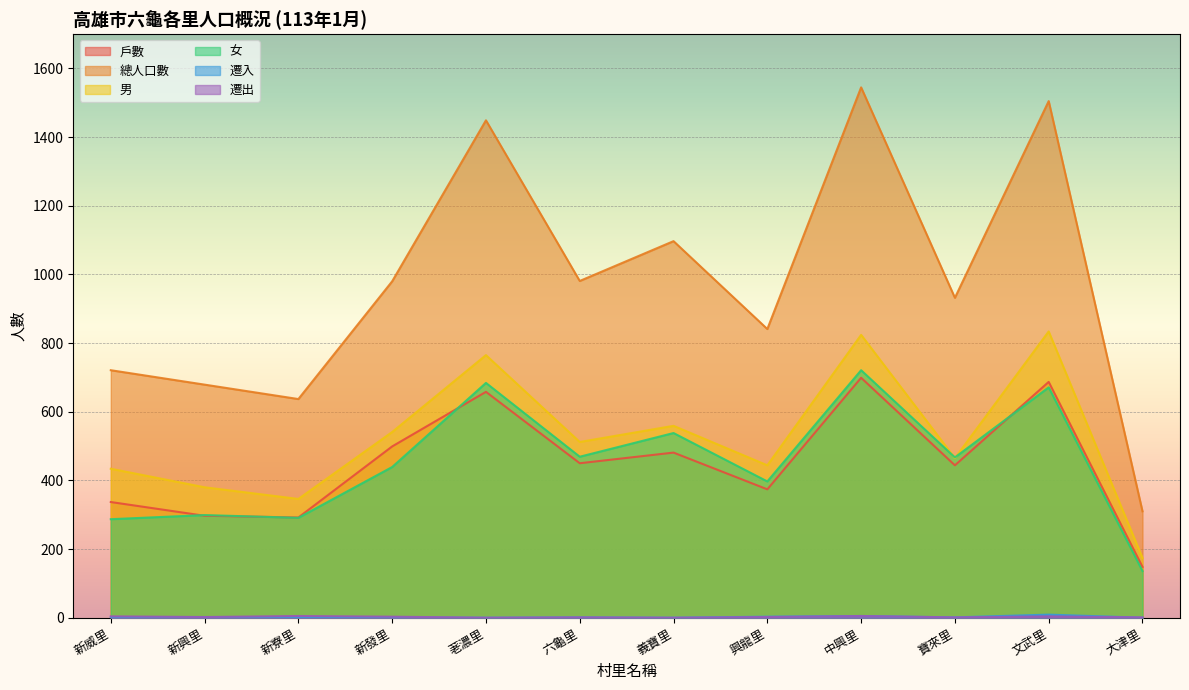

True or false: 遷出 has more than 0 points higher than both neighbors.

True